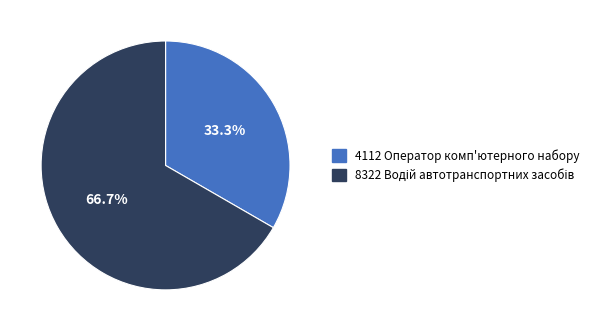

Is there a majority slice in this chart?

Yes